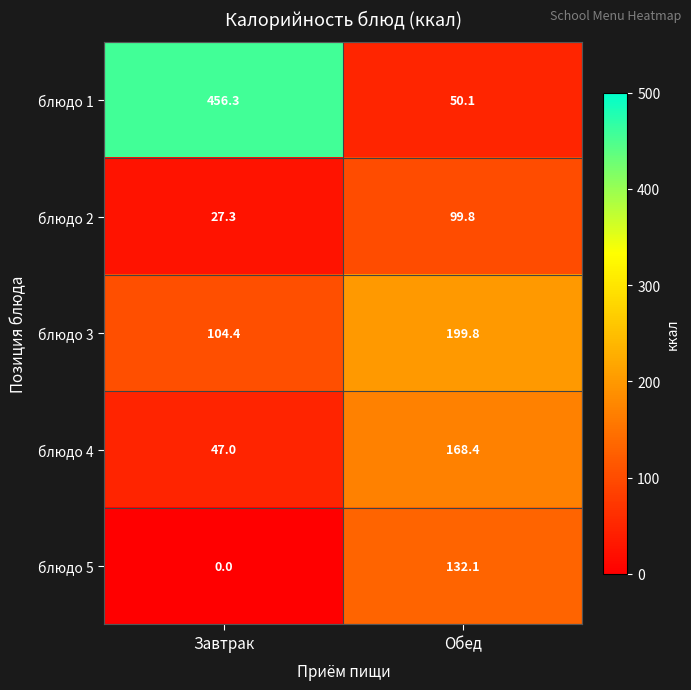

How many data points does each series have?

2